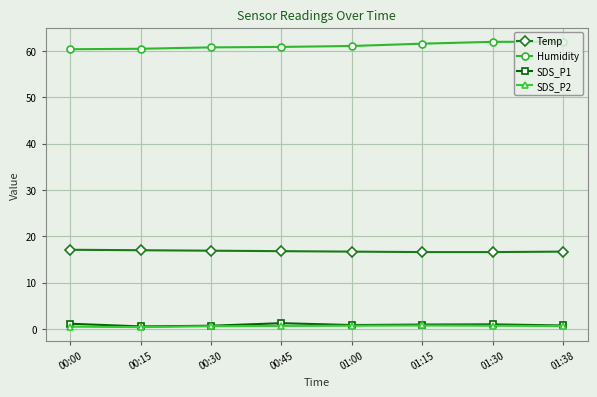

The value of Temp at 00:15 is 17.0. True or false?

True